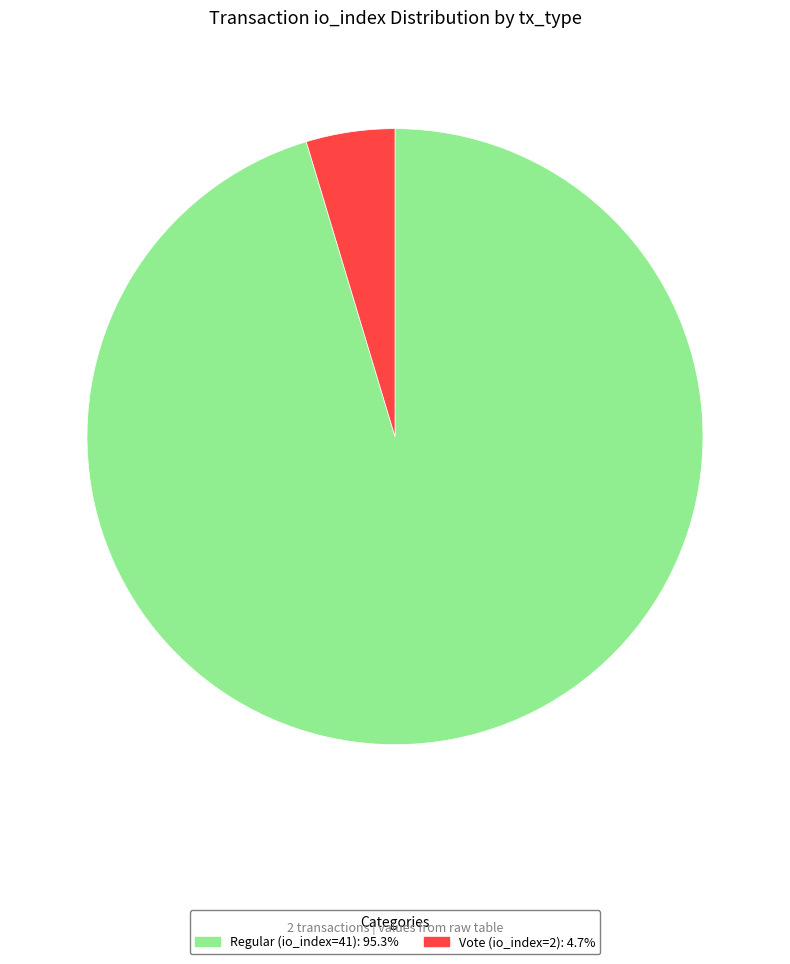

Combined, do Vote (io_index=2) and Regular (io_index=41) account for over 50%?

Yes